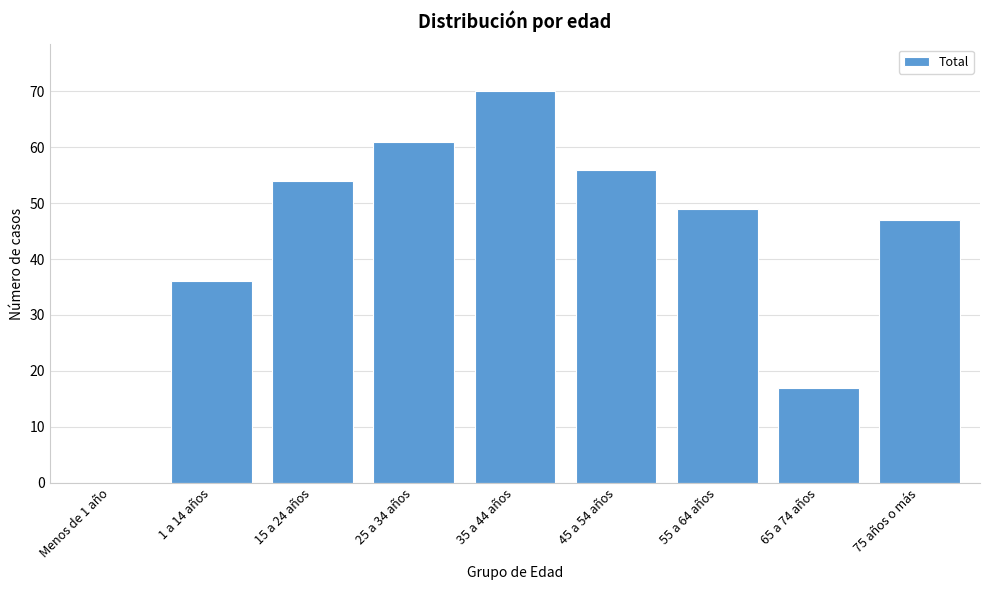

Reading left to right, transcribe all the data shown in this chart.

Menos de 1 año=0	1 a 14 años=36	15 a 24 años=54	25 a 34 años=61	35 a 44 años=70	45 a 54 años=56	55 a 64 años=49	65 a 74 años=17	75 años o más=47